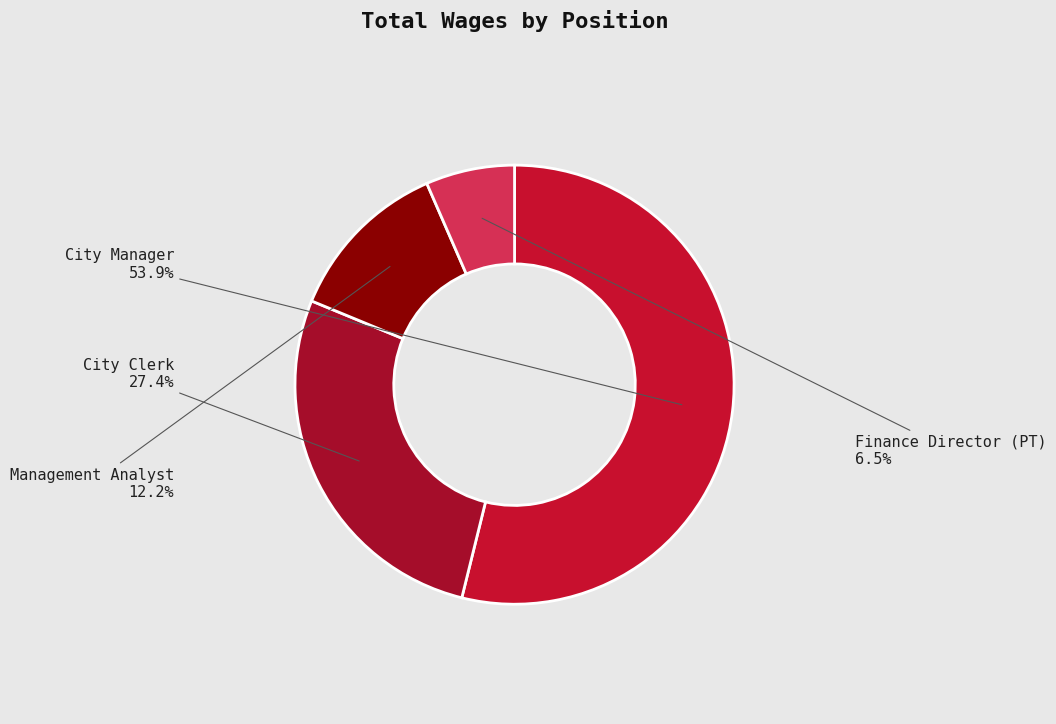

Is the sum of City Clerk and Management Analyst greater than half?

No